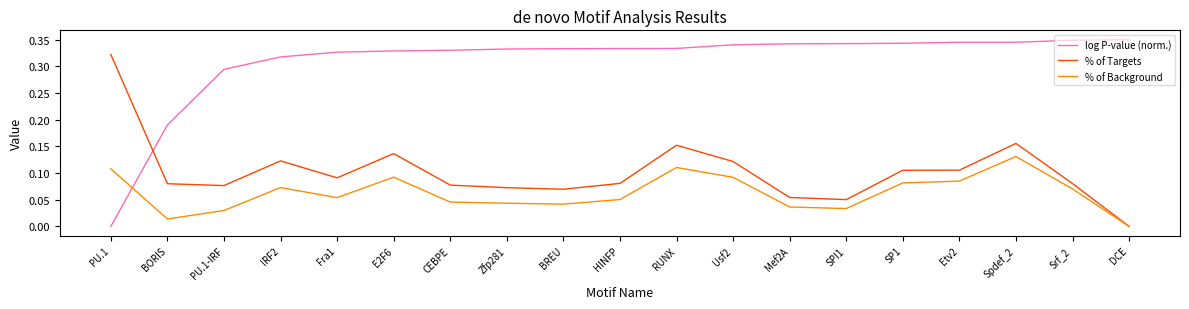

How many categories are shown in the chart?

19